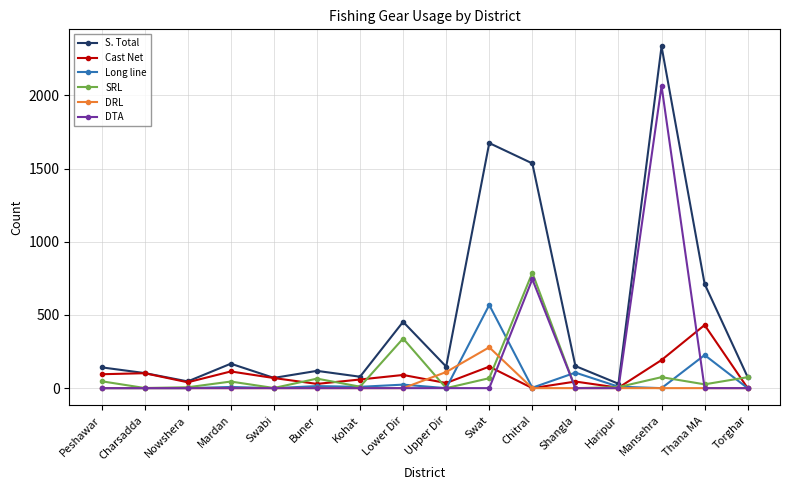

Which series has the largest range (max minus min)?

S. Total